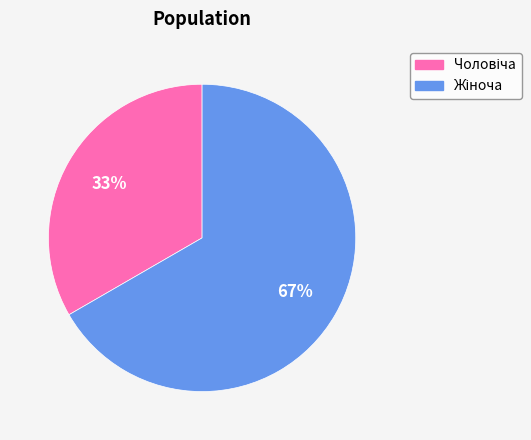

To the nearest percent, what is the average slice percentage?

50%